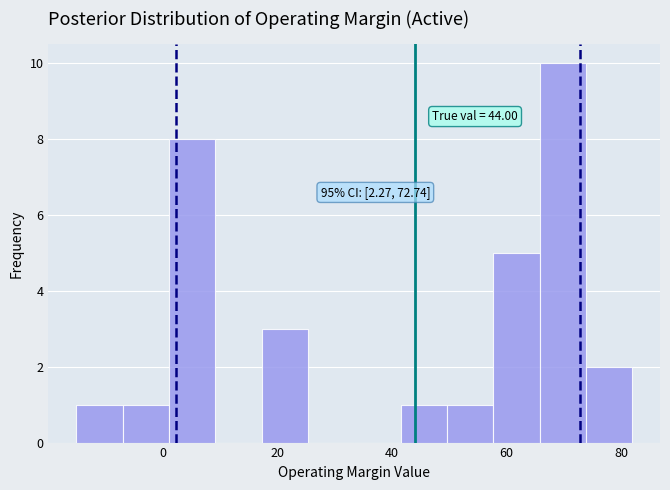

Which range on the x-axis has the tallest bar?

66 to 74